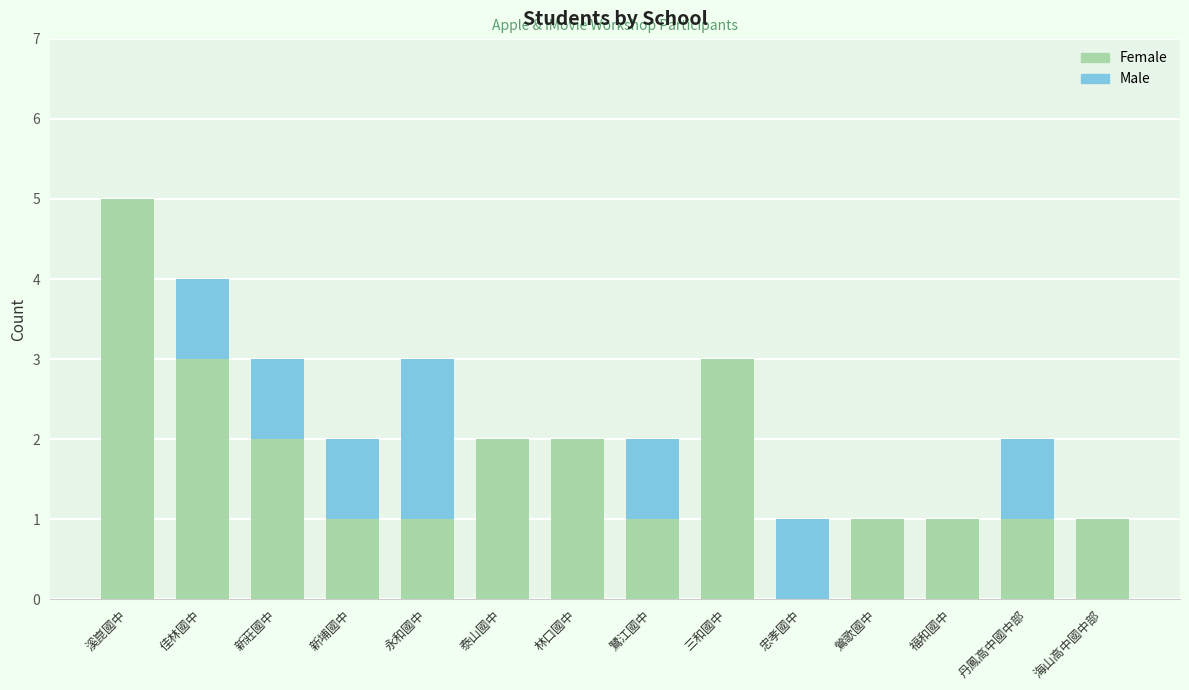

What are all the series names shown in the legend?

Female, Male